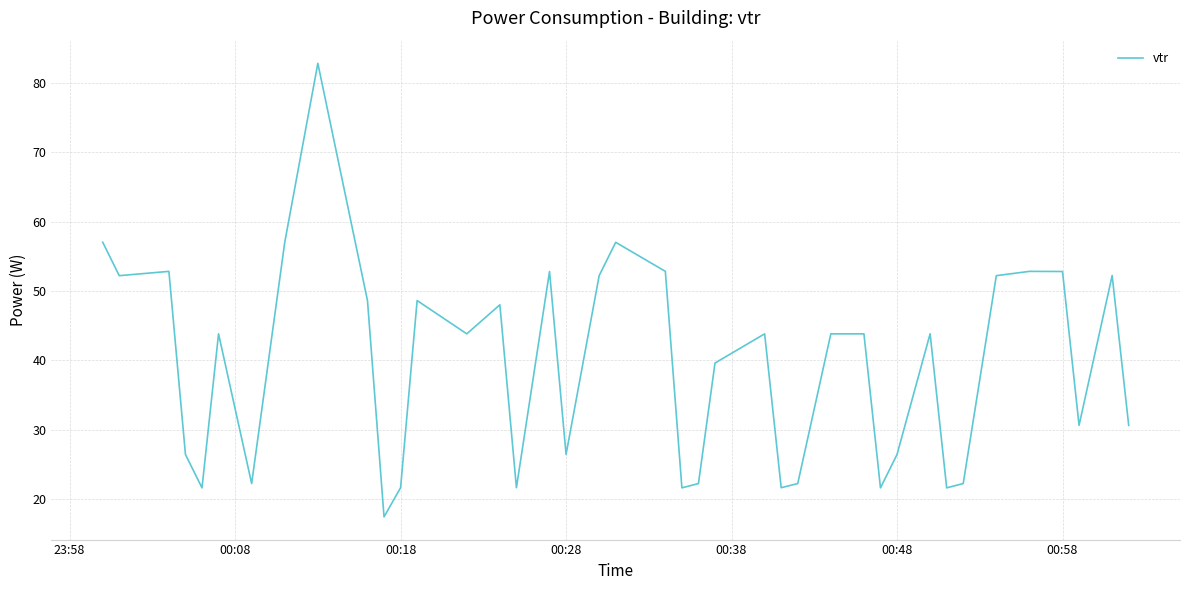

Count the number of categories in the chart.

40